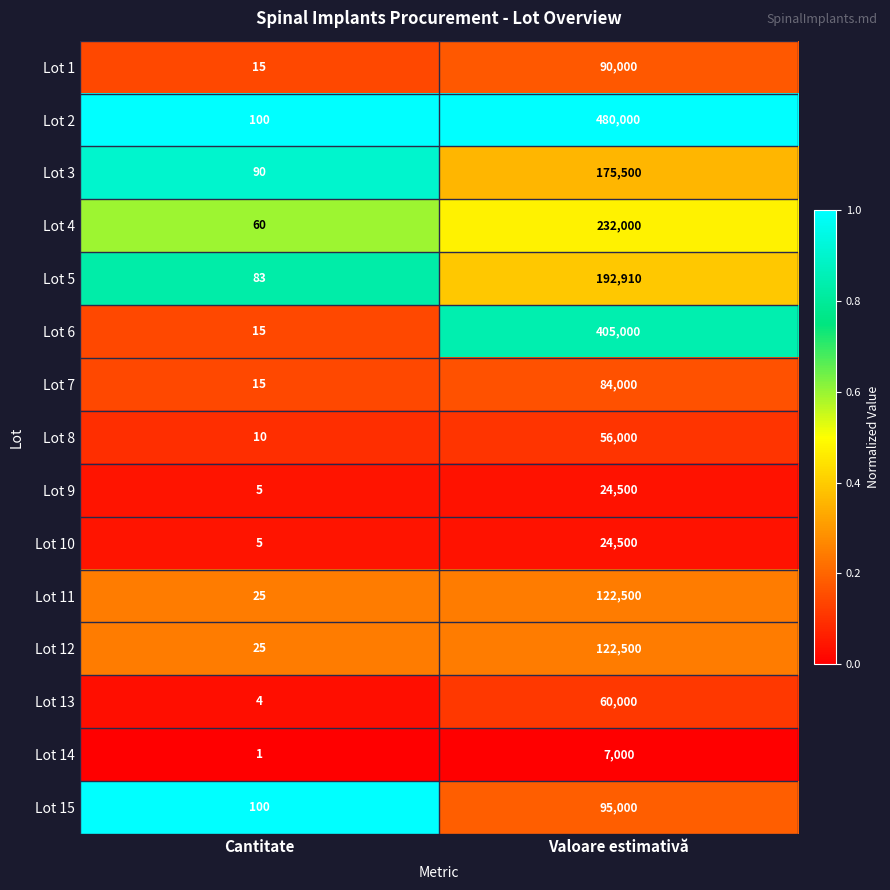

The Lot 8 series shows 73720 at Valoare estimativă. True or false?

False